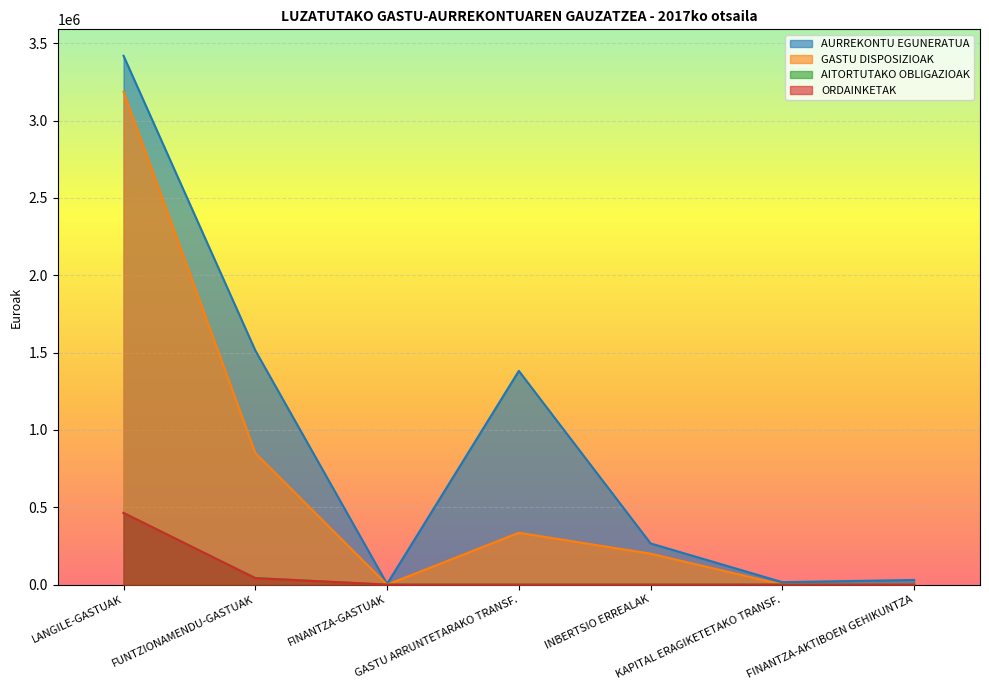

Which series changed the most between LANGILE-GASTUAK and INBERTSIO ERREALAK?

AURREKONTU EGUNERATUA